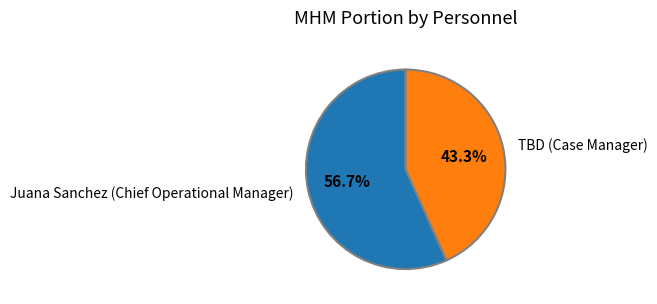

What percentage do TBD (Case Manager) and Juana Sanchez (Chief Operational Manager) together represent?

100.0%